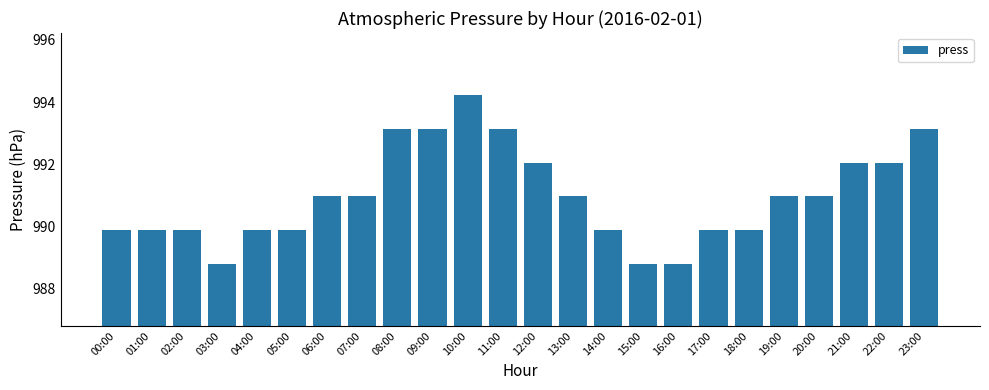

What is the approximate value at 08:00?

993.1